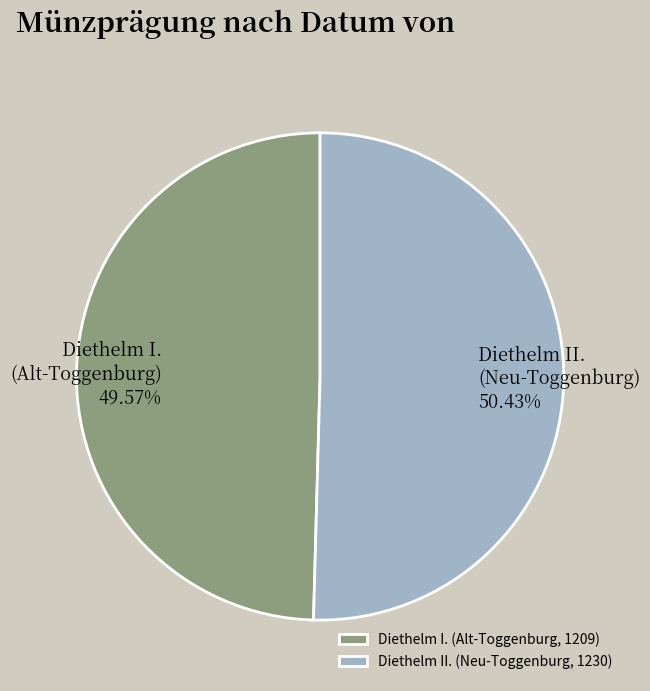

To the nearest percent, what portion does Diethelm I. (Alt-Toggenburg, 1209) represent?

50%